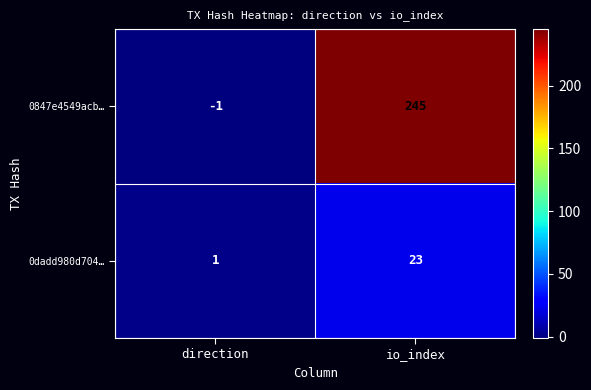

The value of 0dadd980d704… at direction is 0. True or false?

False